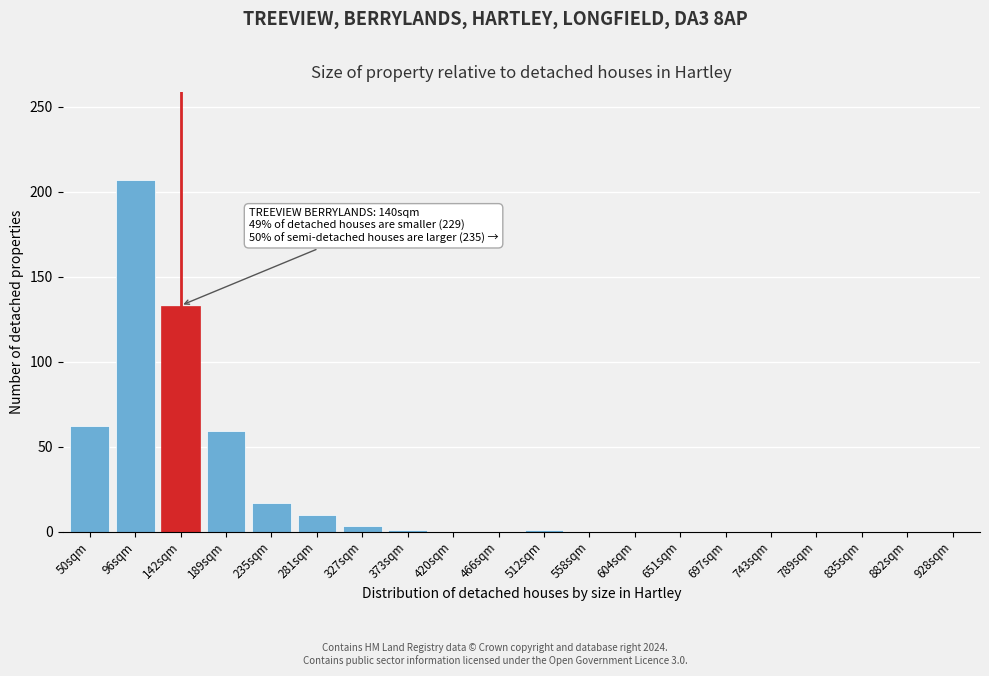

Between 281sqm and 604sqm, which is larger?

281sqm